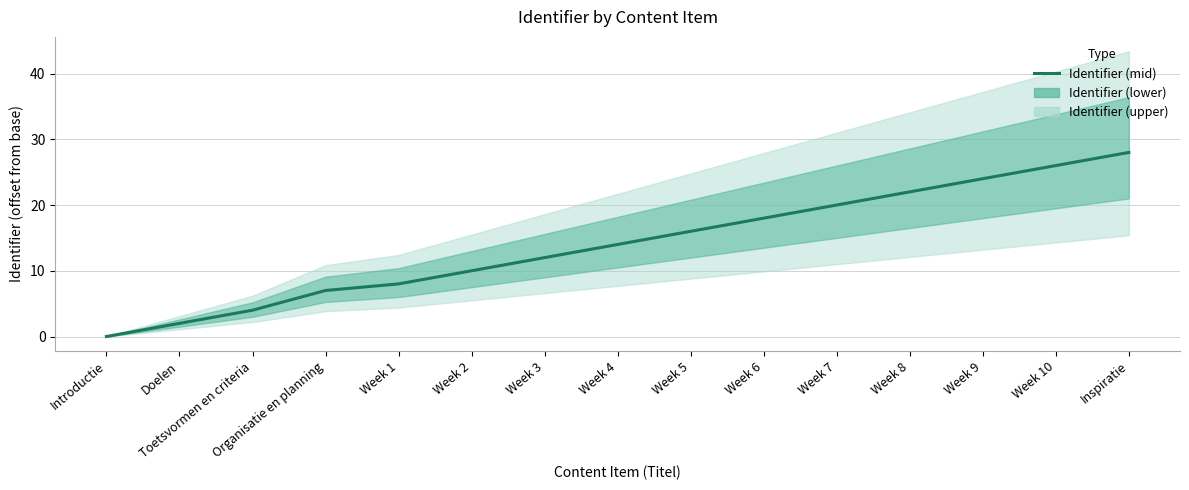

How many values are above zero?

14